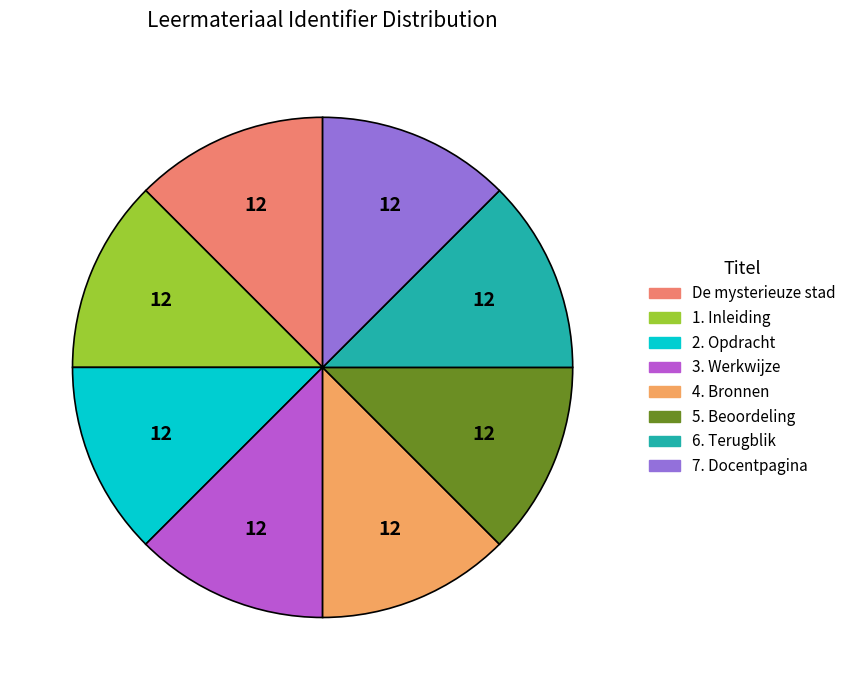

How many segments does this pie chart have?

8